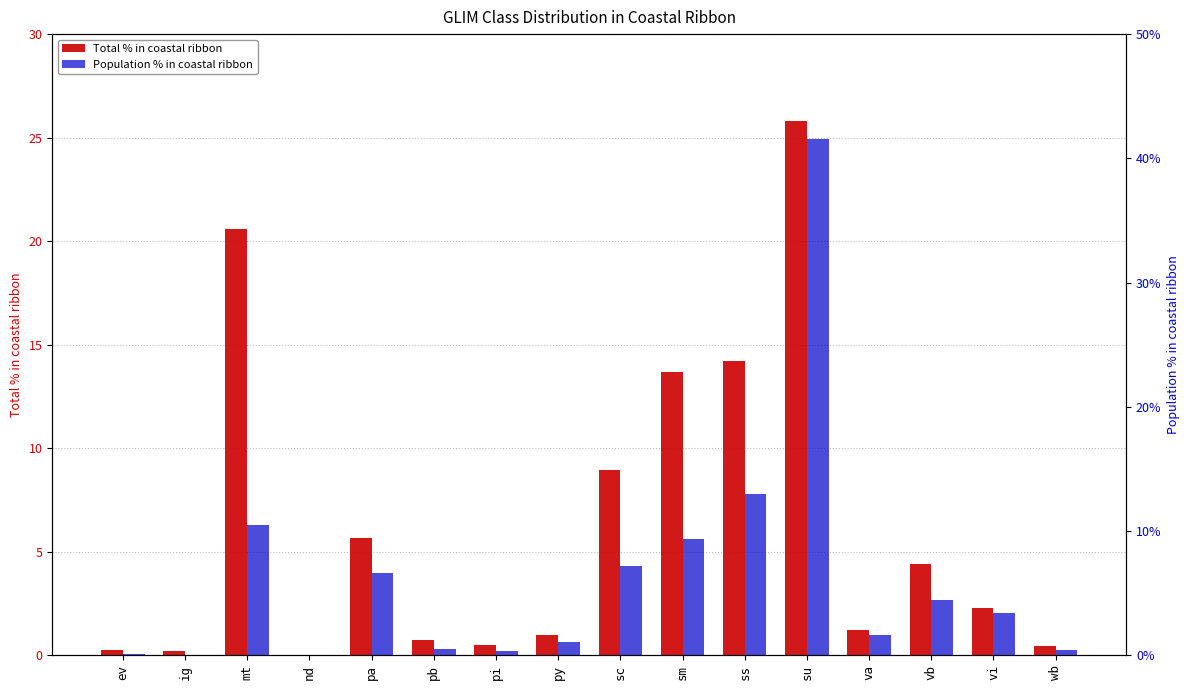

Reading right to left, list all the values displayed in this chart.

Total % in coastal ribbon: 0.4	2.3	4.4	1.2	25.8	14.2	13.7	9.0	1.0	0.5	0.7	5.7	0.0	20.6	0.2	0.3
Population % in coastal ribbon: 0.4	3.4	4.4	1.6	41.5	12.9	9.3	7.2	1.1	0.4	0.5	6.6	0.0	10.5	0.0	0.1